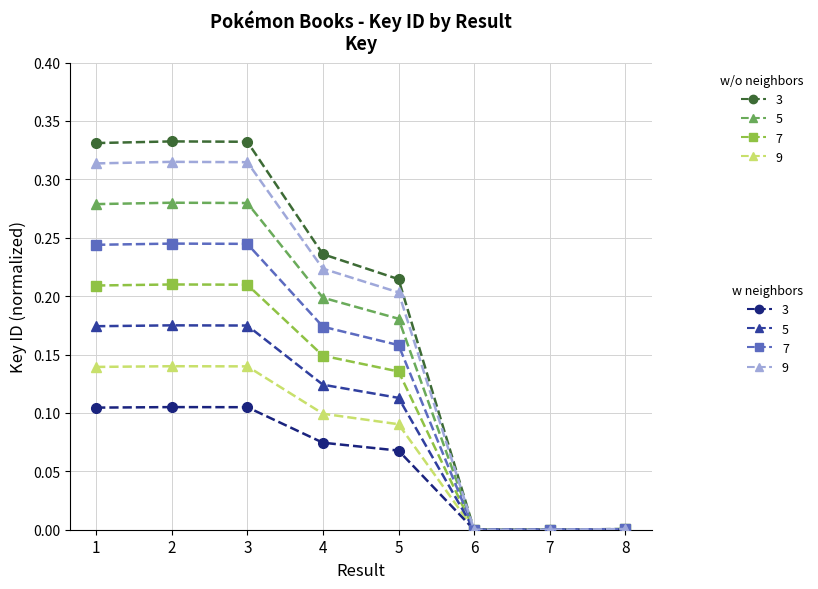

What is the total value across all series at 4?

1.3